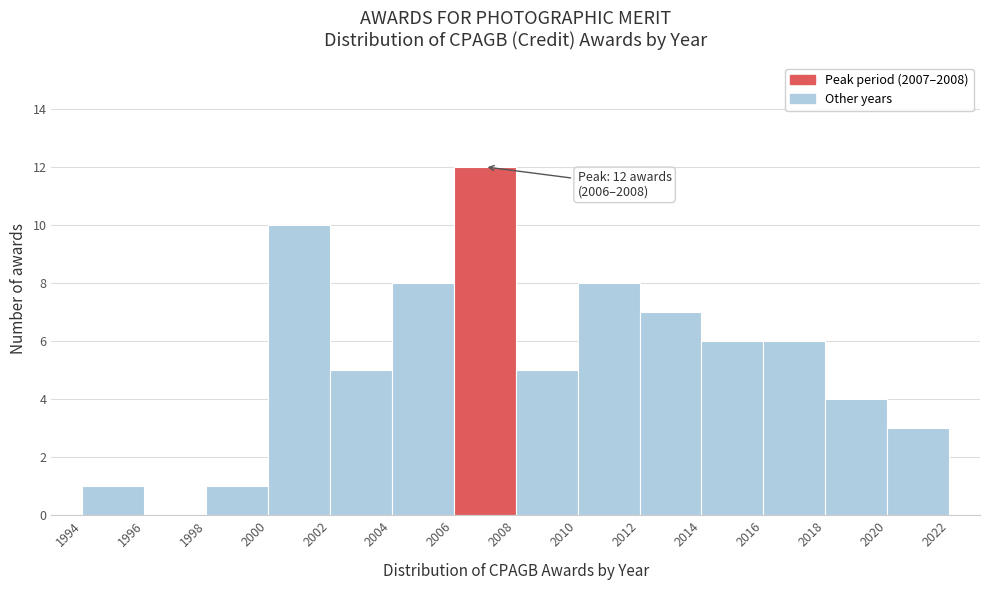

Which range on the x-axis has the tallest bar?

2006 to 2008